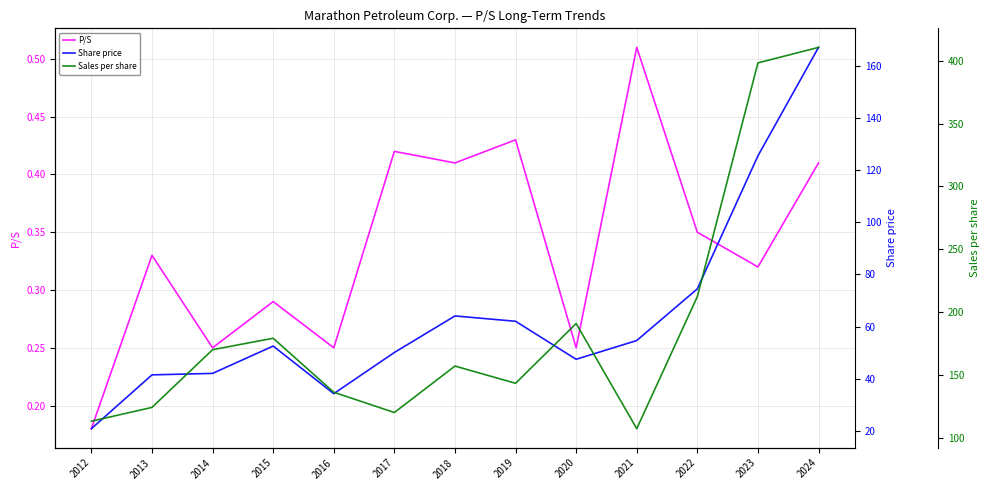

Which has a higher value, 2021 or 2020?

2021